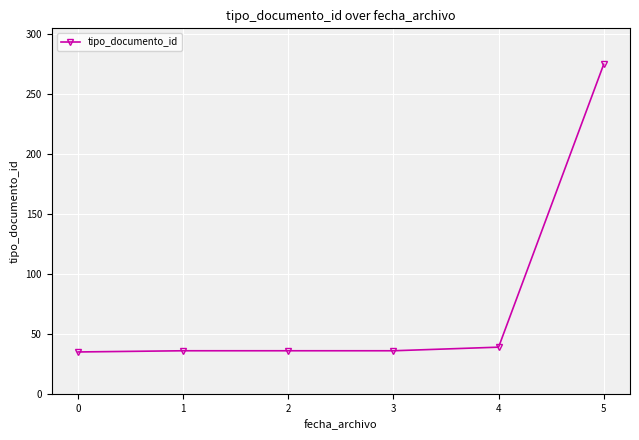

What is the value of the 6th point from the left?

275